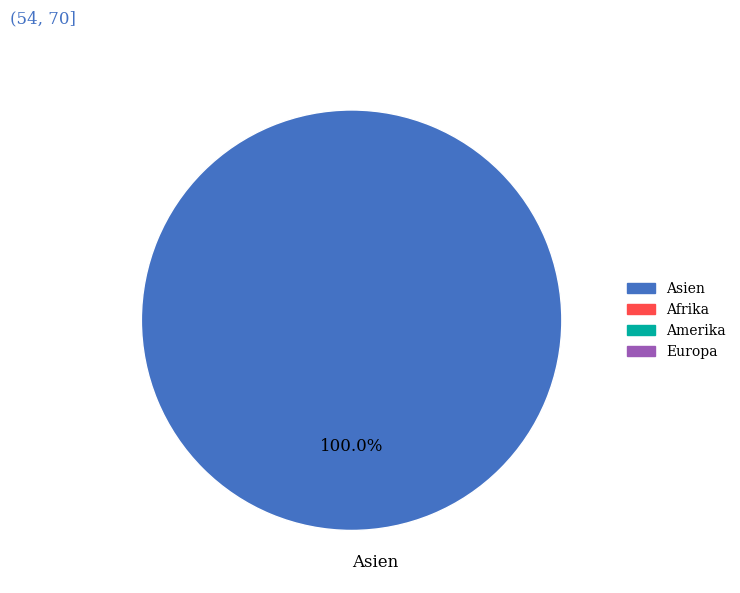

Which category accounts for the majority?

Asien